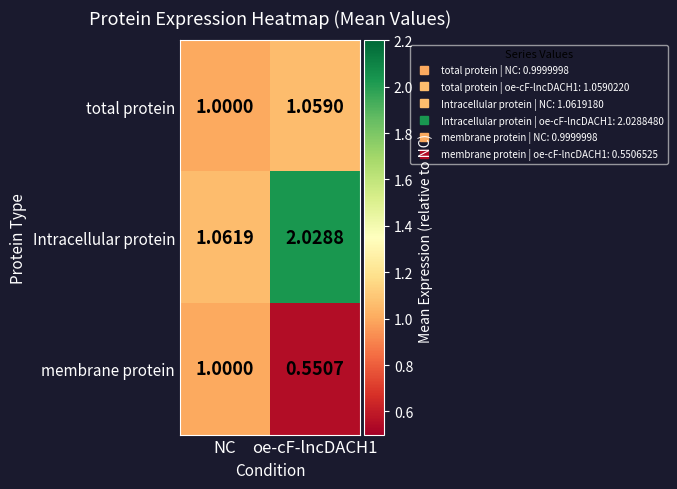

Where is total protein nearest to the value 1?

NC